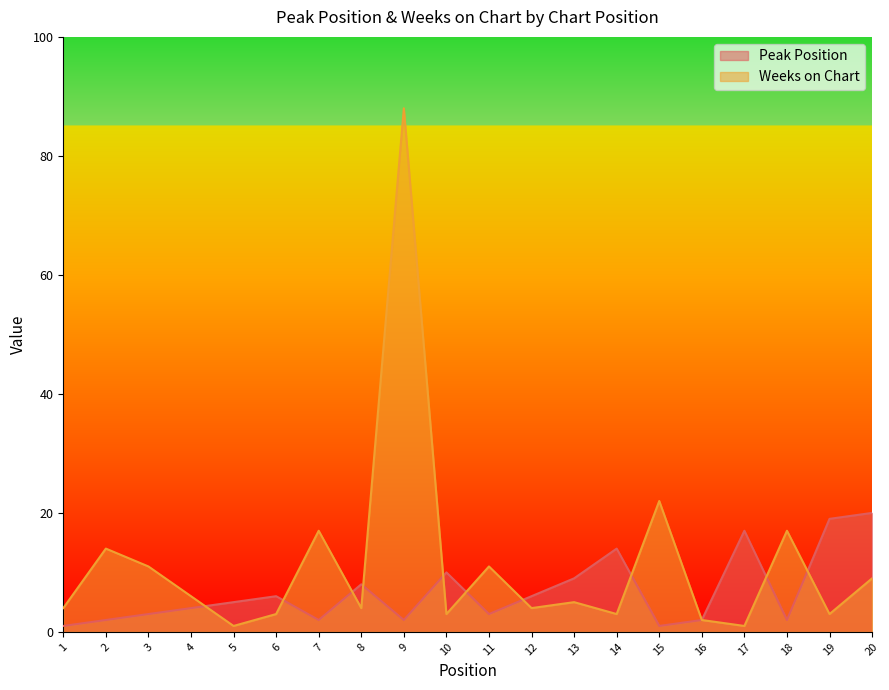

At which category is the sum across all series the highest?

9